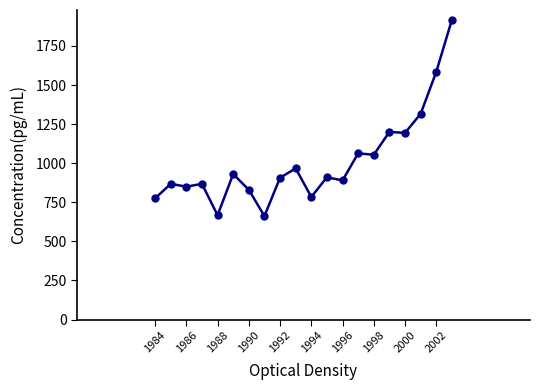

What is the maximum value shown in the chart?

1917